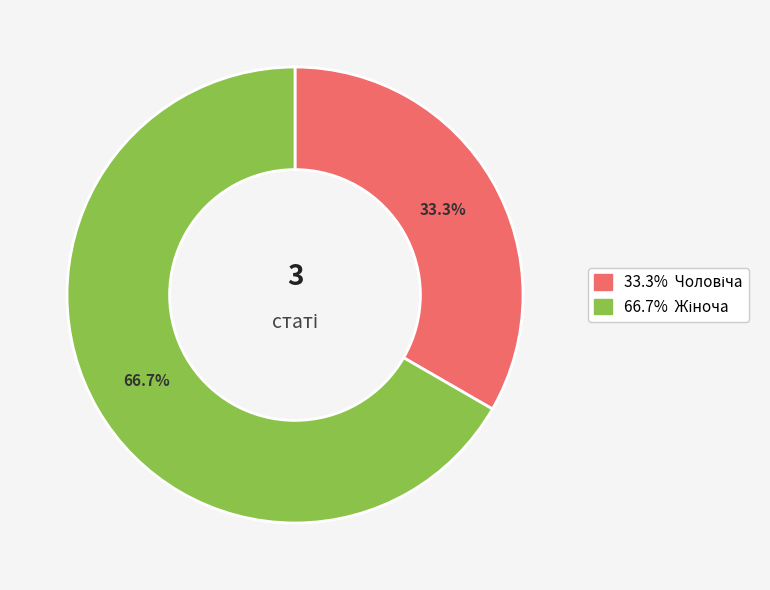

Is there a majority slice in this chart?

Yes